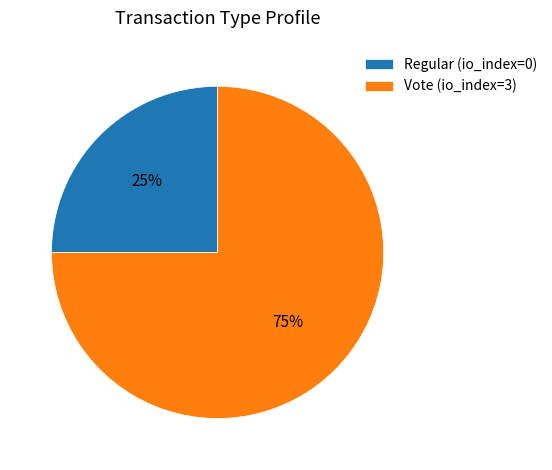

To the nearest percent, what is the average slice percentage?

50%